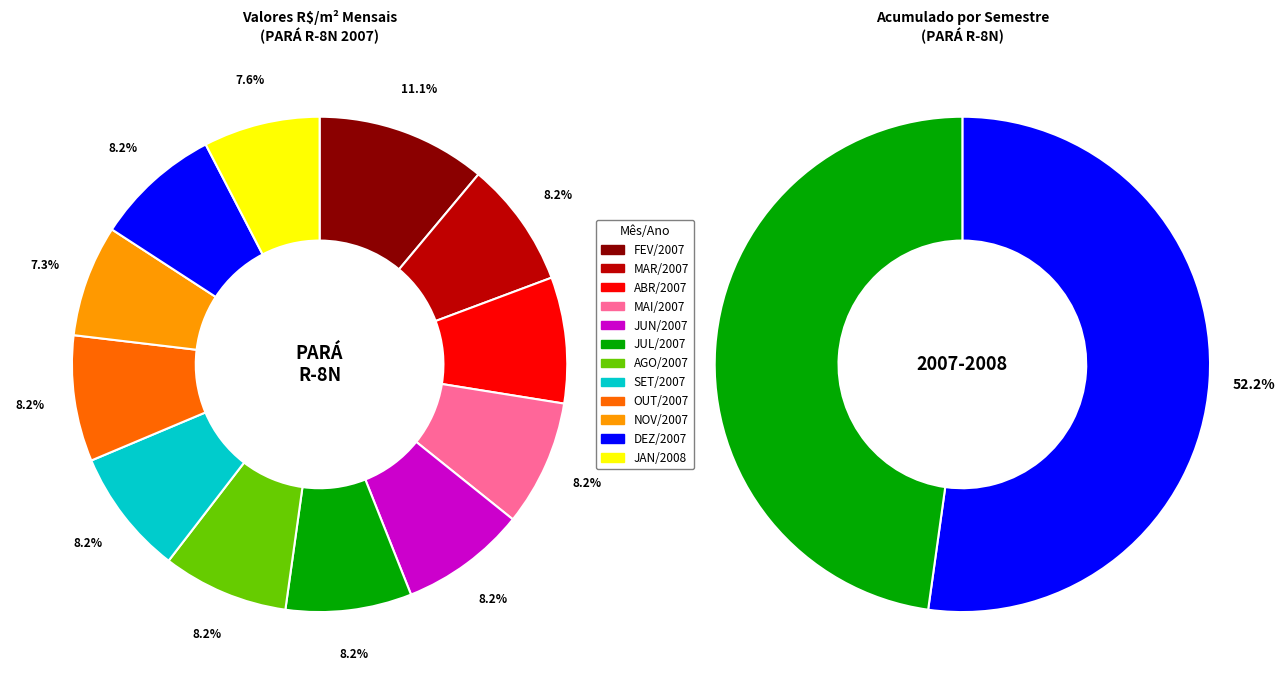

The MAI/2007 slice represents 1% of the pie. True or false?

False